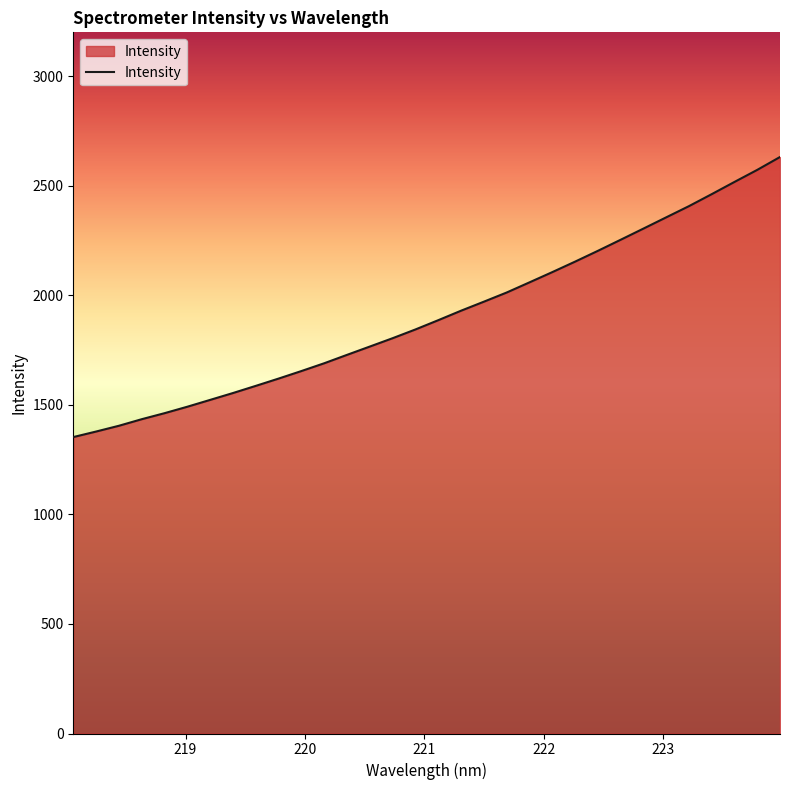

Count the number of categories in the chart.

32